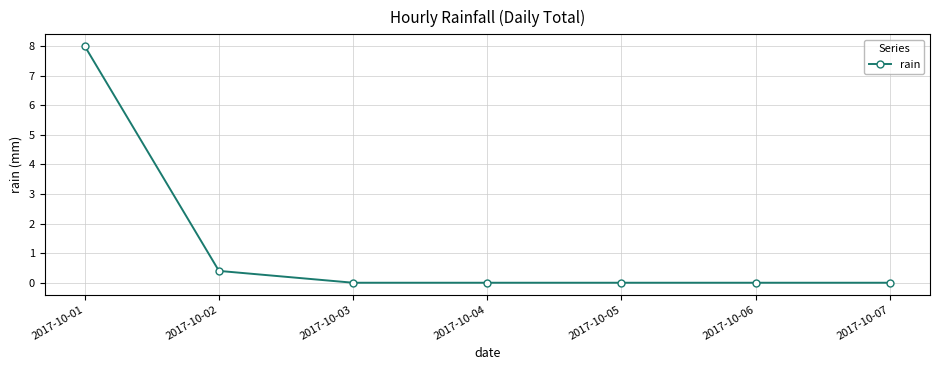

At which label is the value closest to 4?

2017-10-02